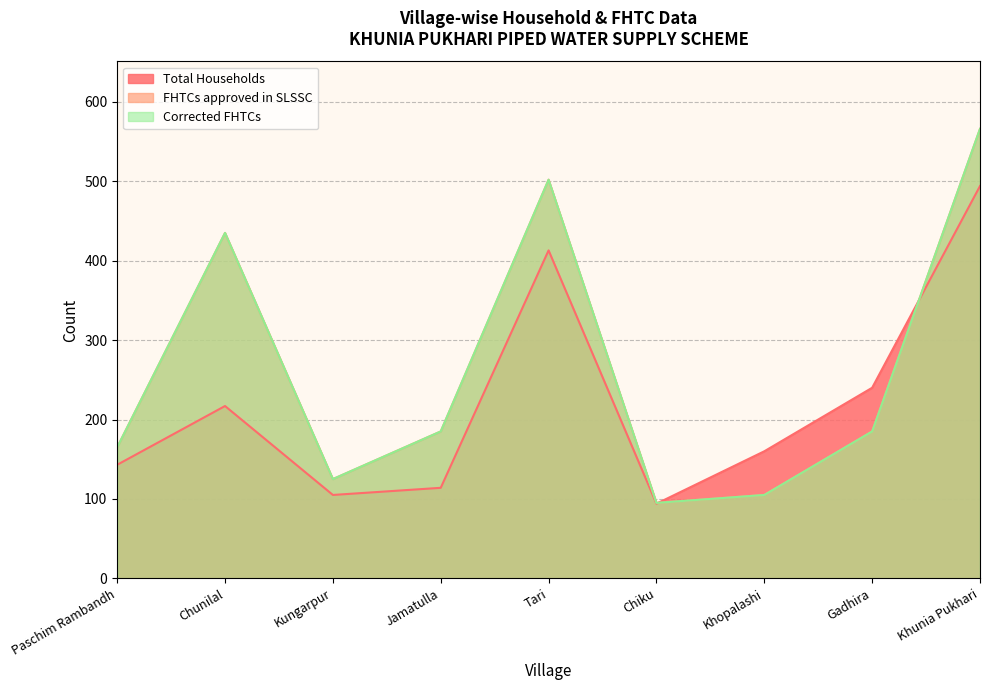

The value of Corrected FHTCs at Paschim Rambandh is 165. True or false?

True